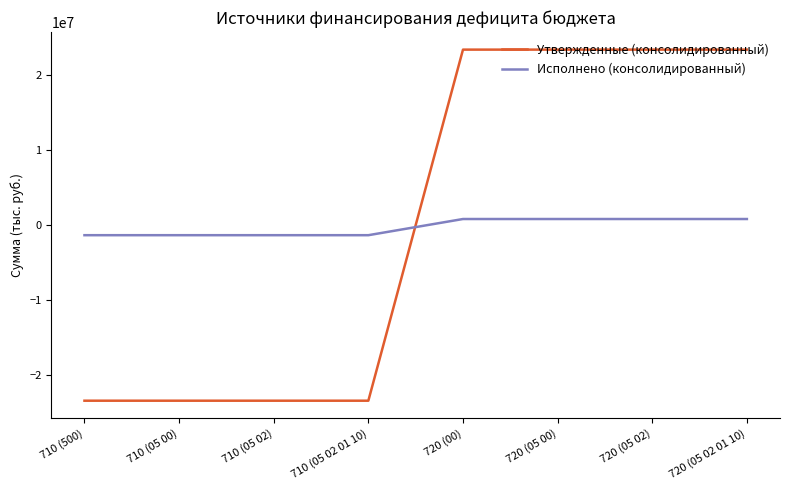

Which series changed the most between 710 (05 02 01 10) and 720 (05 02 01 10)?

Утвержденные (консолидированный)